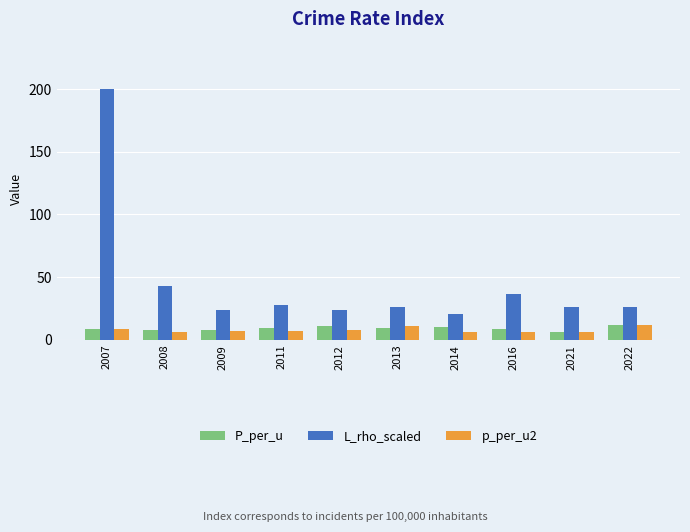

Does the chart contain any negative values?

No